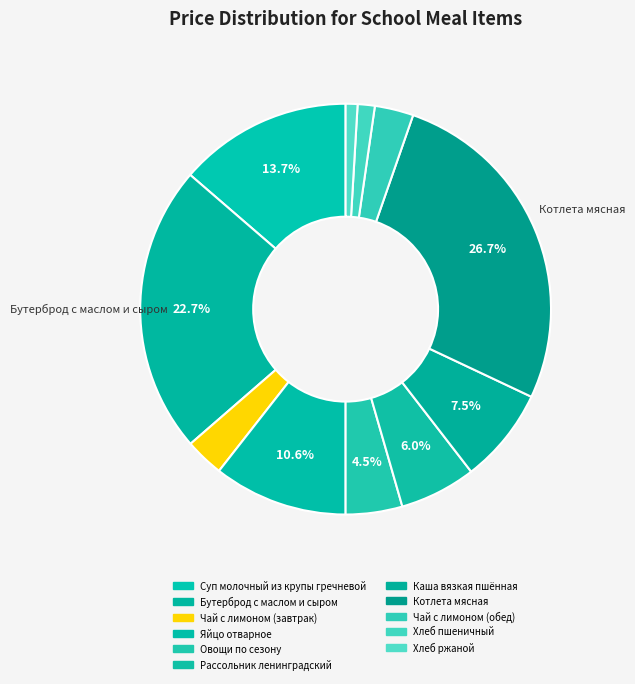

How much of the chart is everything except Каша вязкая пшённая?

92.5%